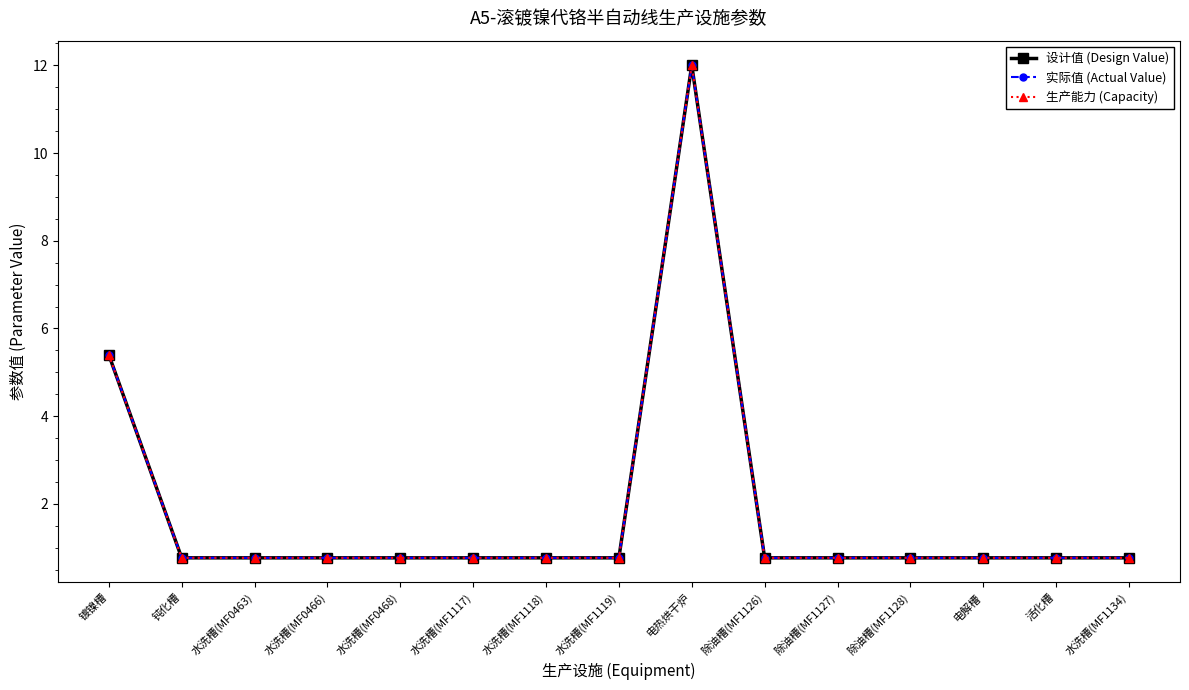

Is this an area chart (filled region under the line)?

No